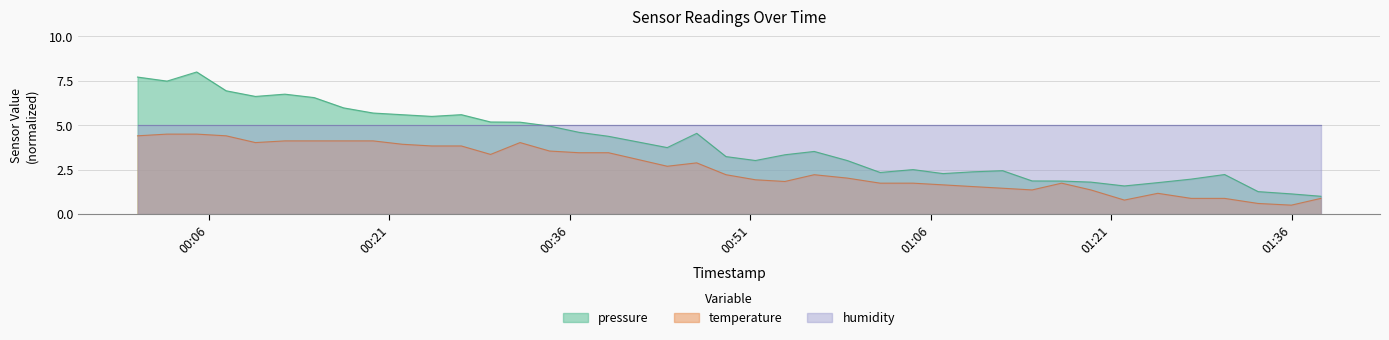

In pressure, how many points are higher than both neighbors (excluding endpoints)?

8